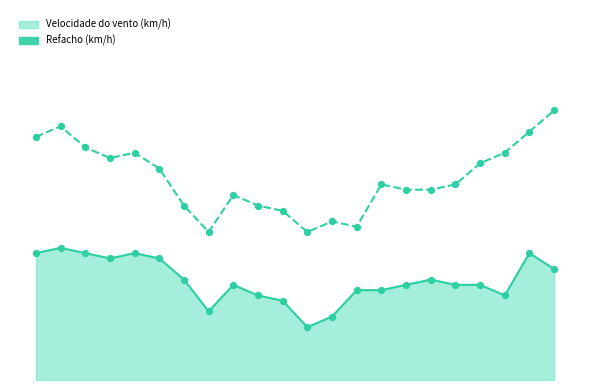

What is the ratio of the value at 08:00 to the value at 21:00?

1.1